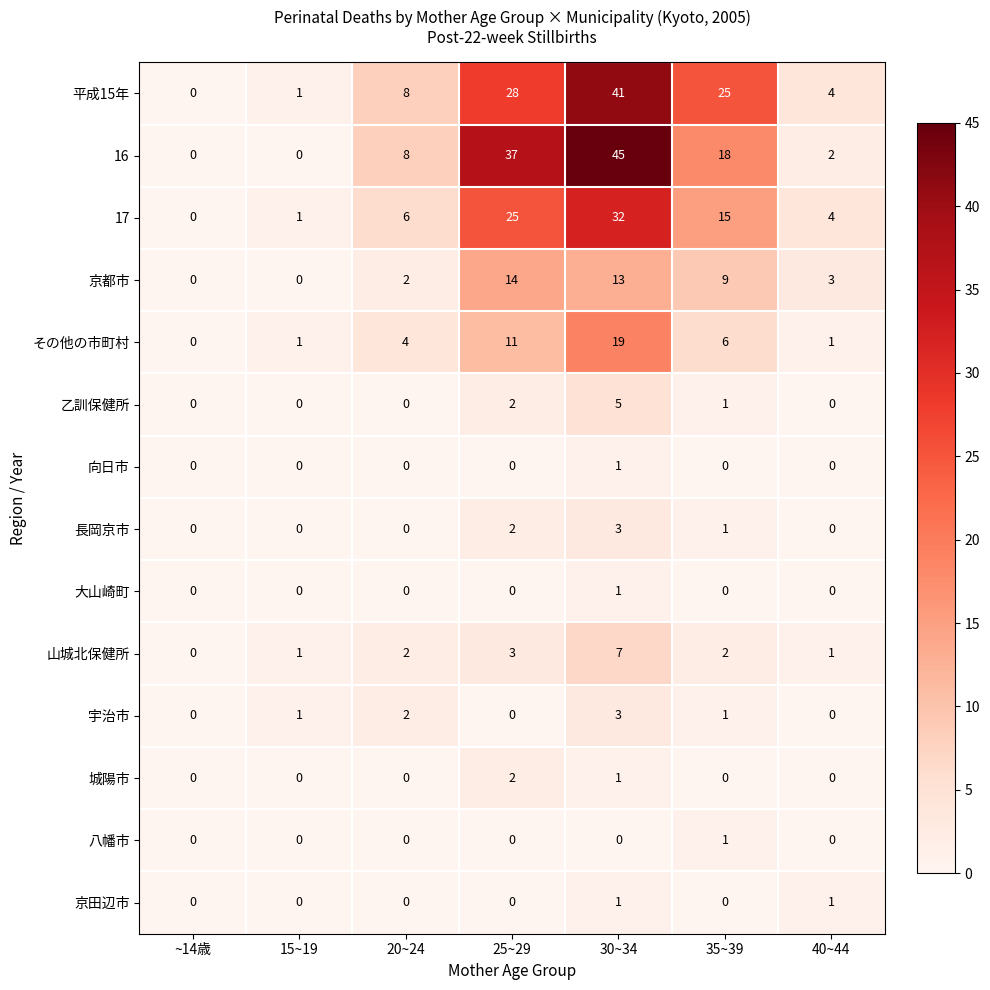

What is the highest value of the 乙訓保健所 series?

5